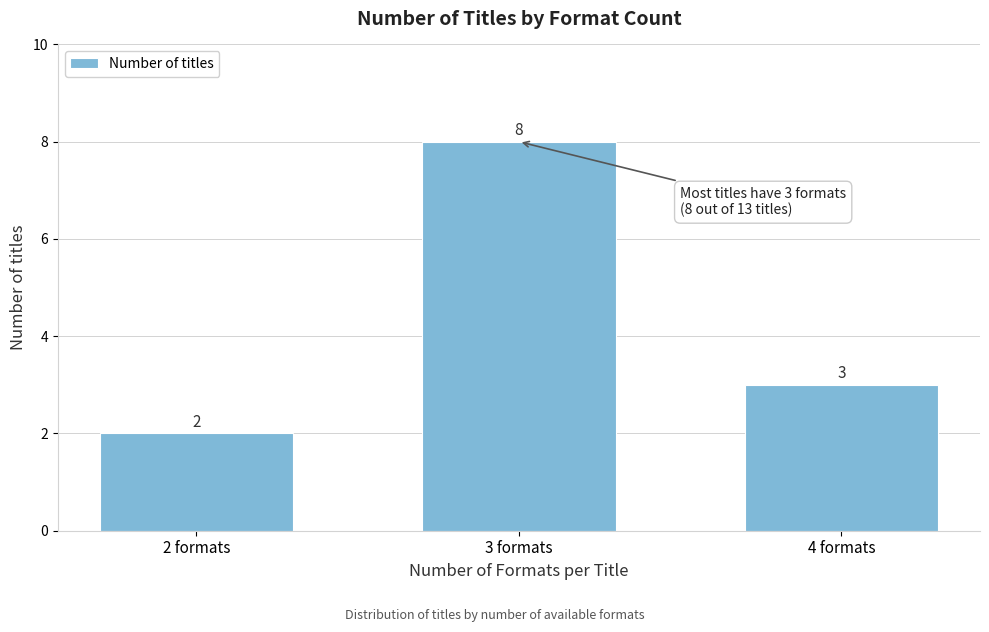

Reading left to right, list all the values displayed in this chart.

2 formats=2	3 formats=8	4 formats=3